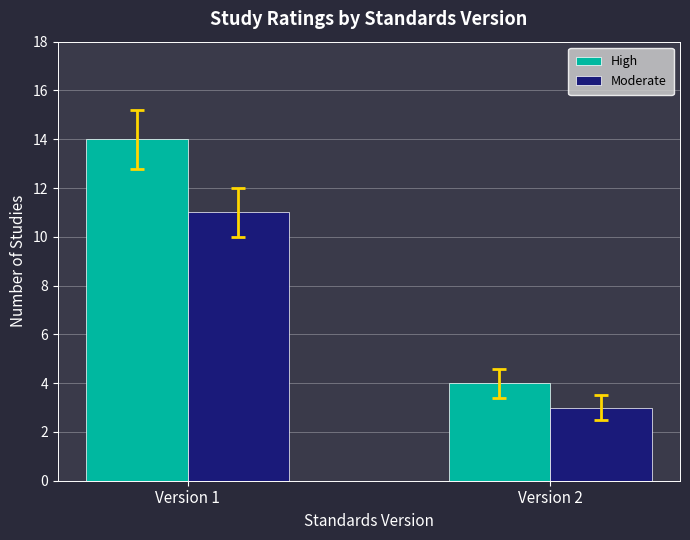

What is the highest value of the Moderate series?

11